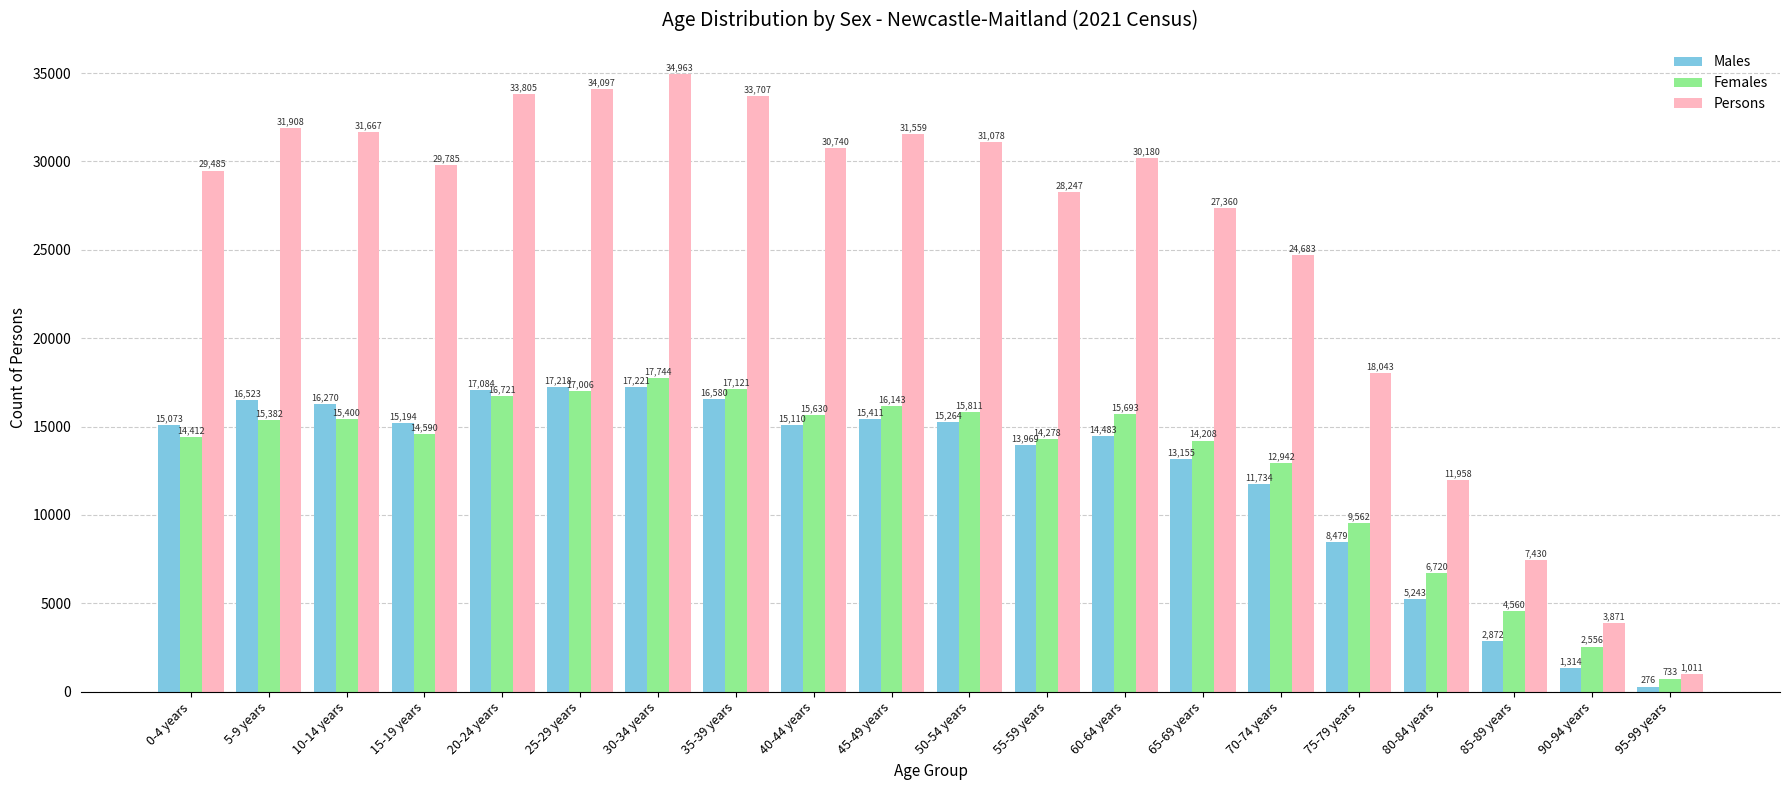

List the labels in order of Females value, smallest first.

95-99 years, 90-94 years, 85-89 years, 80-84 years, 75-79 years, 70-74 years, 65-69 years, 55-59 years, 0-4 years, 15-19 years, 5-9 years, 10-14 years, 40-44 years, 60-64 years, 50-54 years, 45-49 years, 20-24 years, 25-29 years, 35-39 years, 30-34 years